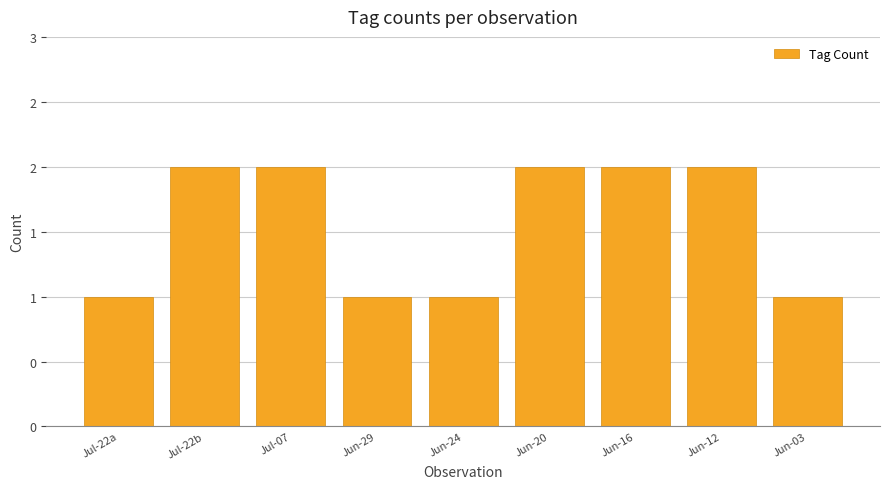

What is the label of the 3rd bar from the right?

Jun-16